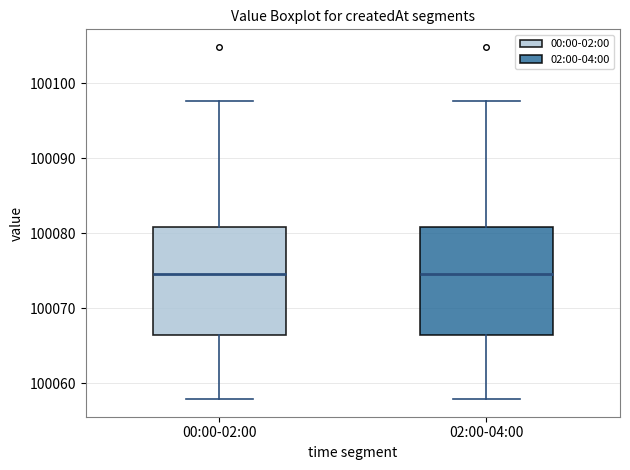

Reading left to right, transcribe this box plot: for each box, give where its median line is, the range the box spans, and where its two whiskers end, as read against the y-axis. The values are not printed on the chart, so give them approximately, as read against the axis.

00:00-02:00: median 100075, box 100066 to 100081, whiskers 100058 to 100098
02:00-04:00: median 100075, box 100066 to 100081, whiskers 100058 to 100098